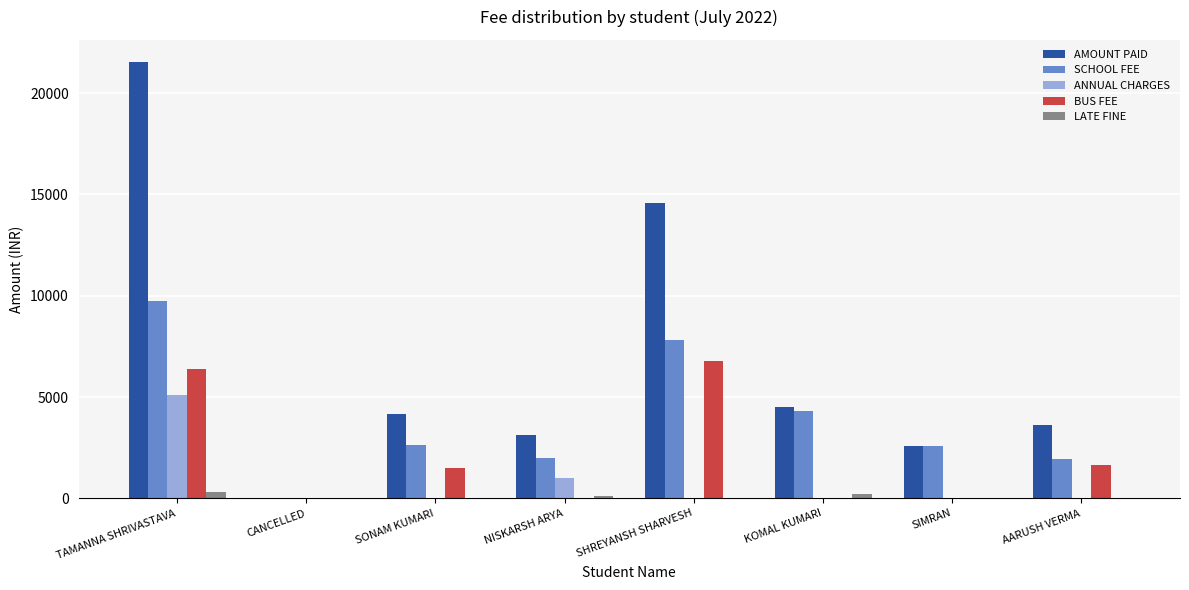

The AMOUNT PAID series shows 4150 at SONAM KUMARI. True or false?

True